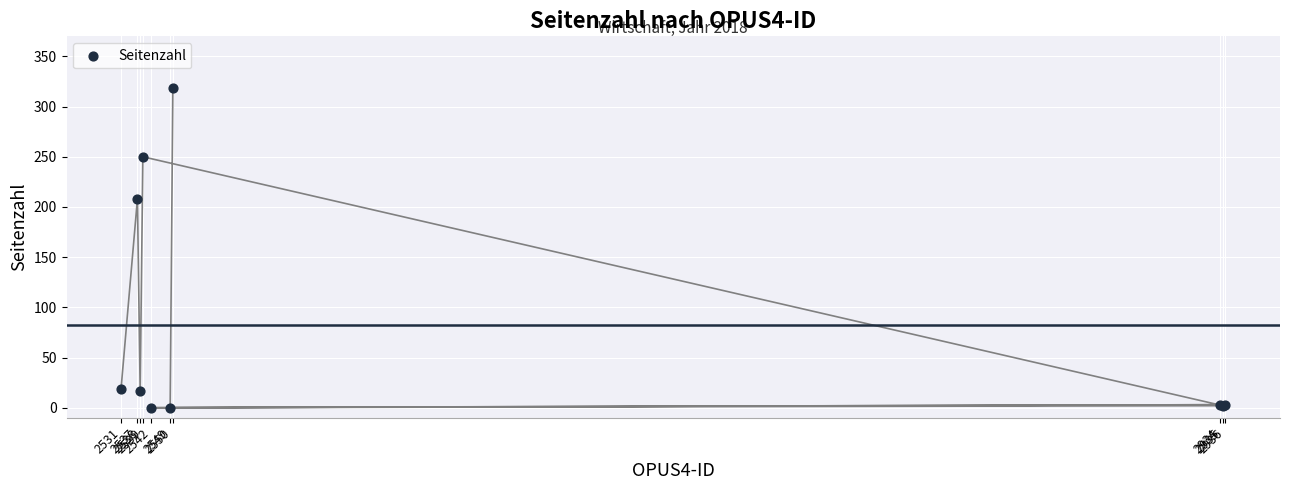

What Y value in the scatter plot is closest to 159?

208